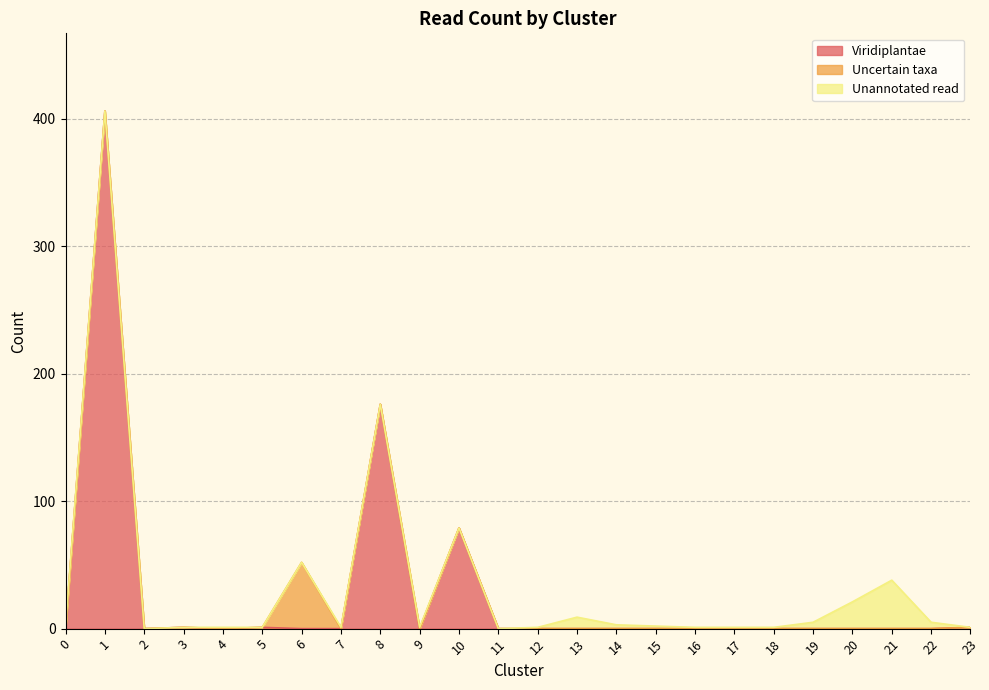

True or false: Unannotated read has a value of 3 at 14.

True